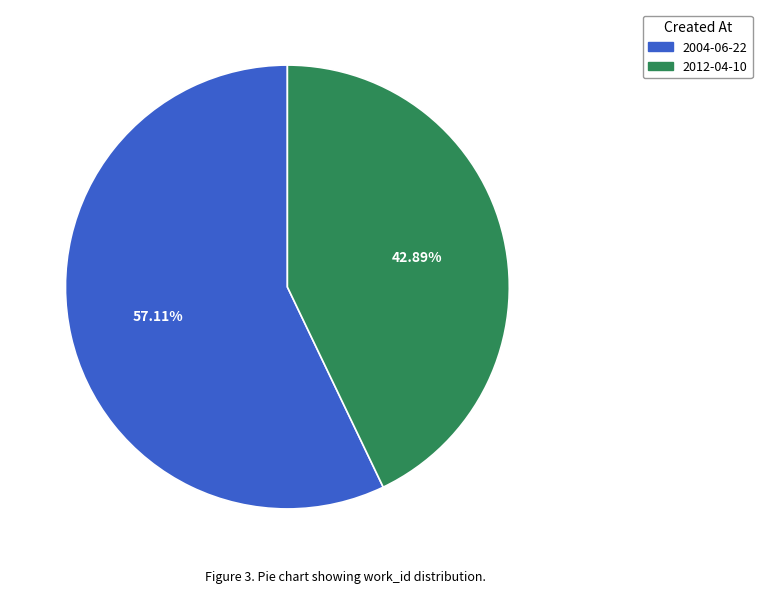

Approximately how many times larger is the value at 2004-06-22 compared to 2012-04-10?

1.3